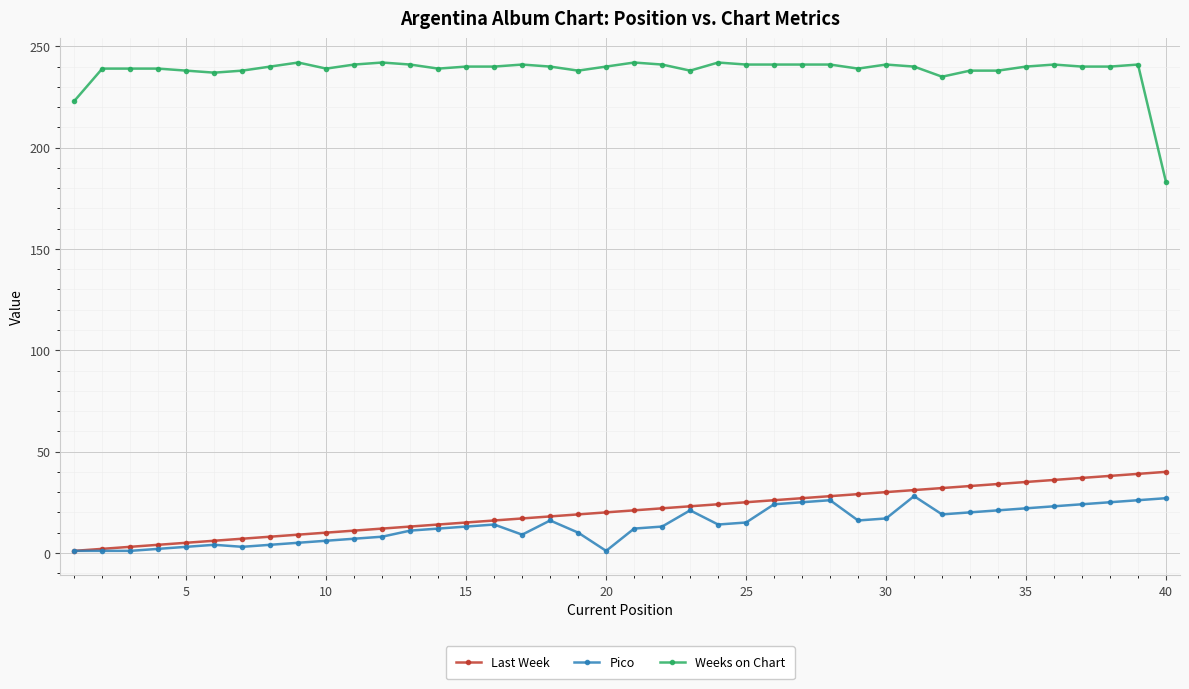

Rank the series by their maximum value, from highest to lowest.

Weeks on Chart, Last Week, Pico